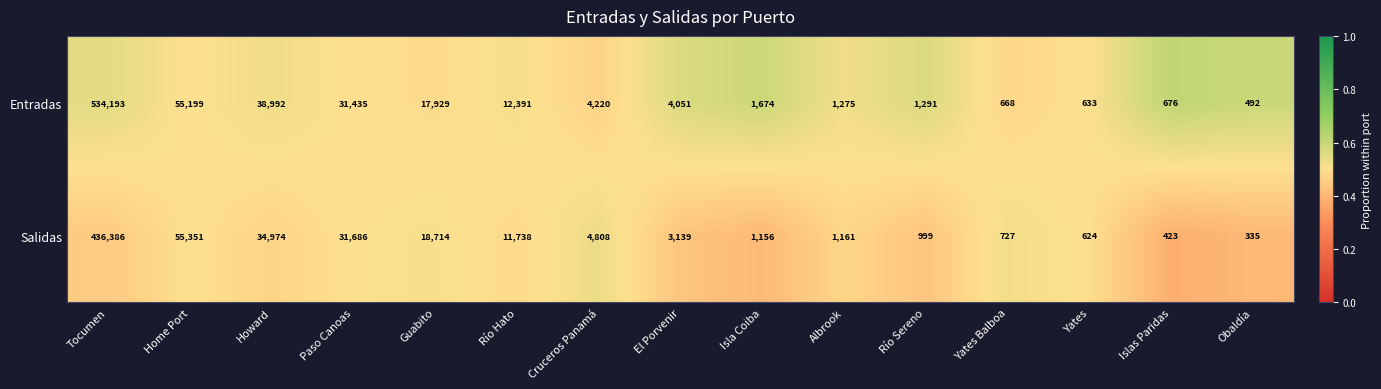

What is the minimum value for Entradas?

492